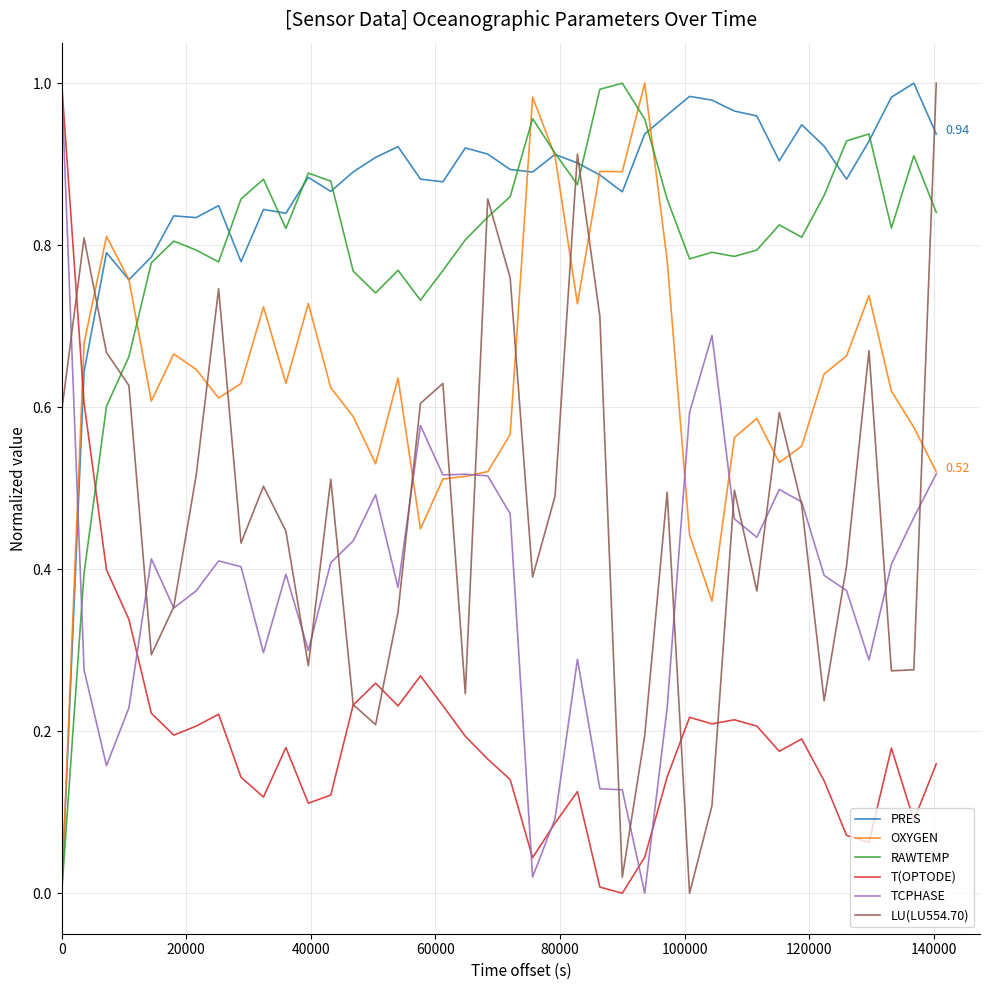

After their last crossing, which series has the higher values: LU(LU554.70) or RAWTEMP?

LU(LU554.70)